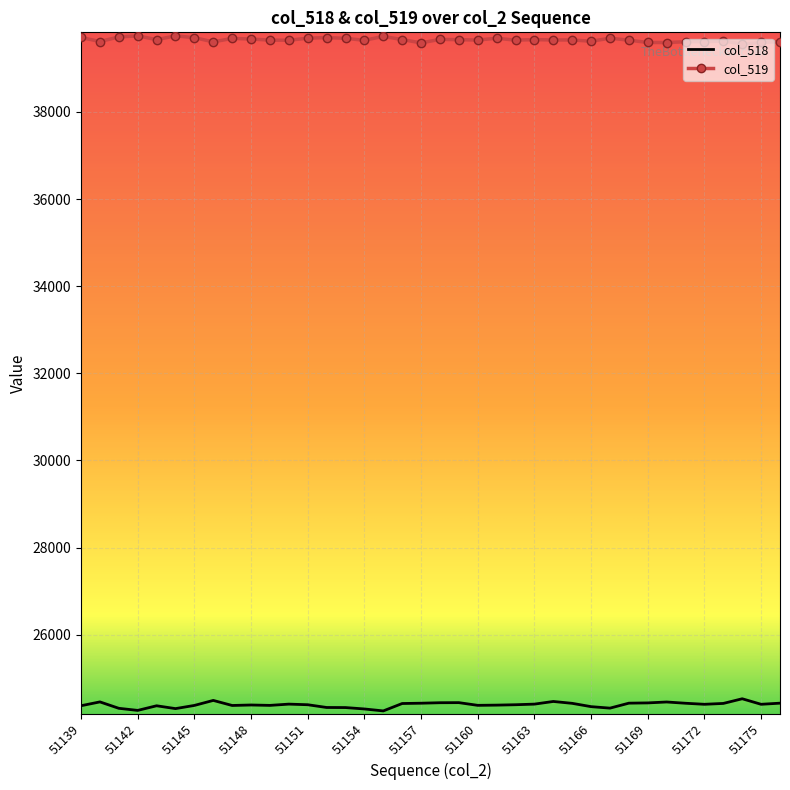

True or false: col_519 and col_518 intersect in this chart.

False